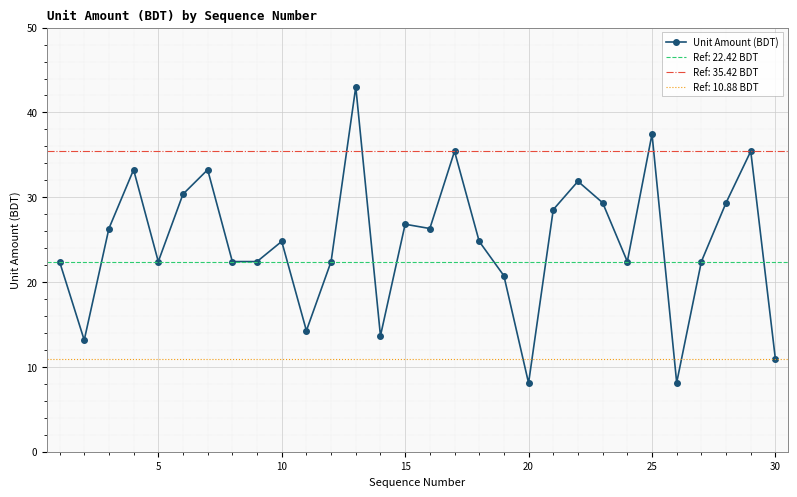

True or false: Unit Amount (BDT) has more than 1 points higher than both neighbors.

True